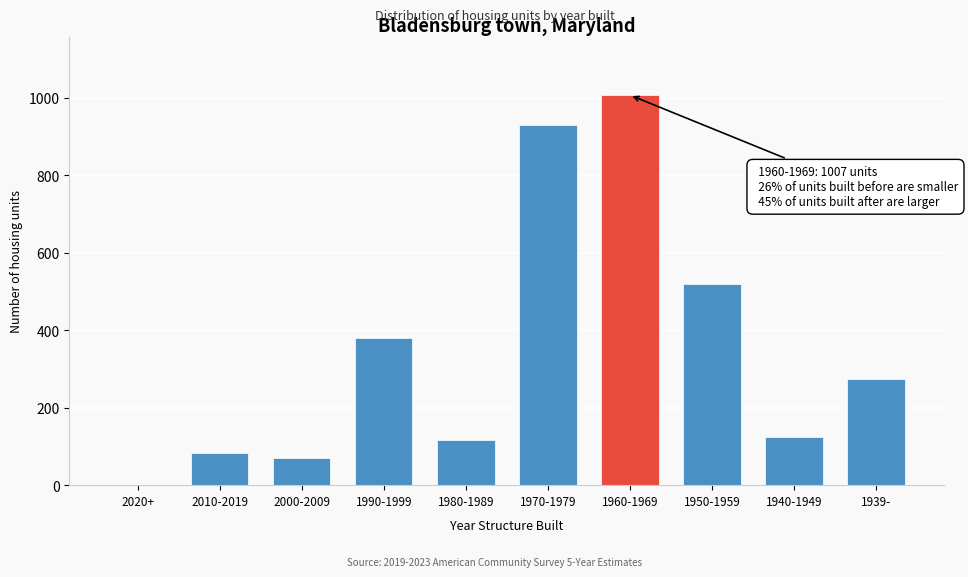

Reading left to right, list all the values displayed in this chart.

2020+=0	2010-2019=82	2000-2009=69	1990-1999=381	1980-1989=117	1970-1979=931	1960-1969=1007	1950-1959=519	1940-1949=124	1939-=274